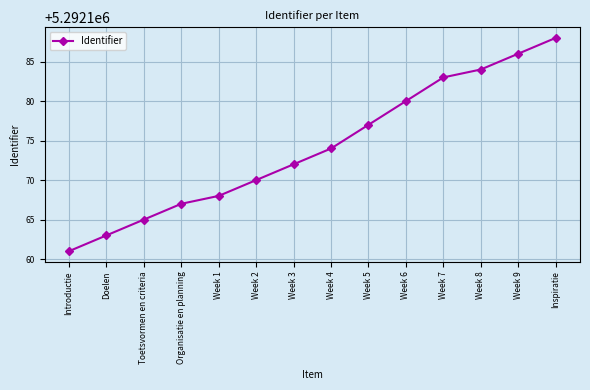

What value does the data have at Inspiratie?

5292188